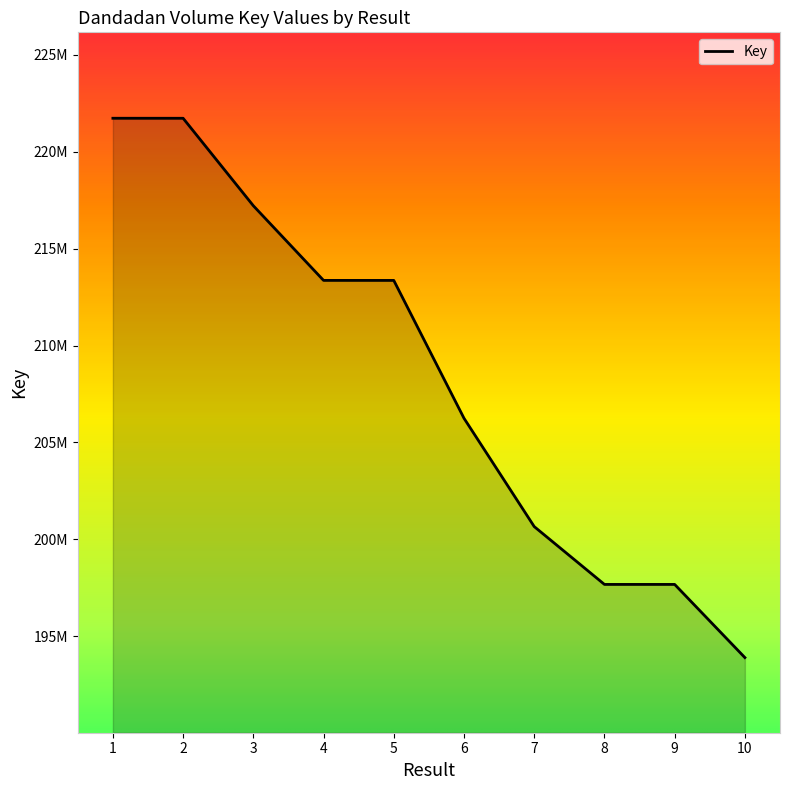

List the labels in order of value, smallest first.

10, 9, 8, 7, 6, 5, 4, 3, 2, 1